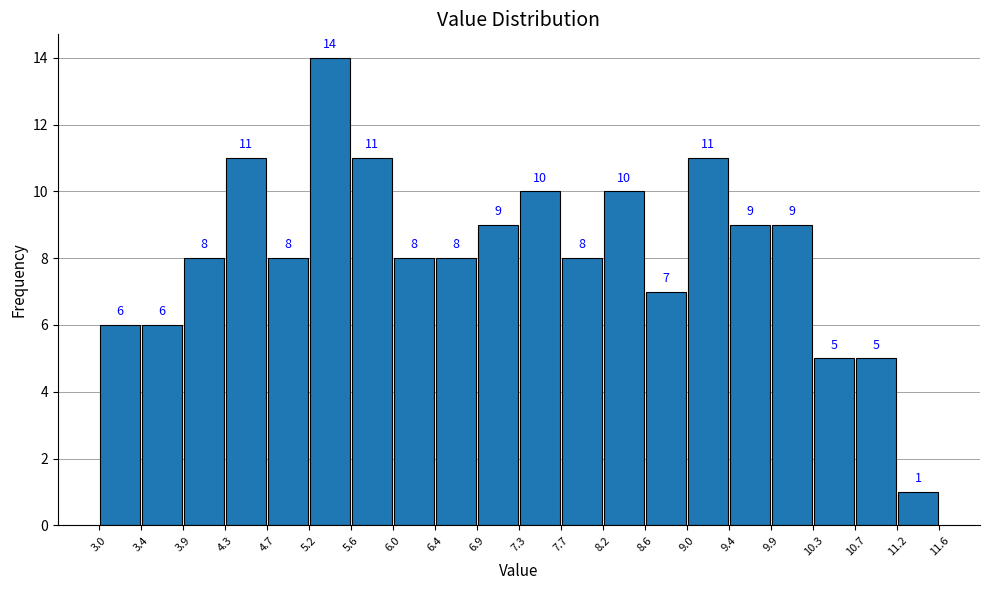

Reading left to right, list every bar in this chart as the range it spans on the x-axis followed by its height.

3.0 to 3.4: 6
3.4 to 3.9: 6
3.9 to 4.3: 8
4.3 to 4.7: 11
4.7 to 5.2: 8
5.2 to 5.6: 14
5.6 to 6.0: 11
6.0 to 6.4: 8
6.4 to 6.9: 8
6.9 to 7.3: 9
7.3 to 7.7: 10
7.7 to 8.2: 8
8.2 to 8.6: 10
8.6 to 9.0: 7
9.0 to 9.4: 11
9.4 to 9.9: 9
9.9 to 10.3: 9
10.3 to 10.7: 5
10.7 to 11.2: 5
11.2 to 11.6: 1